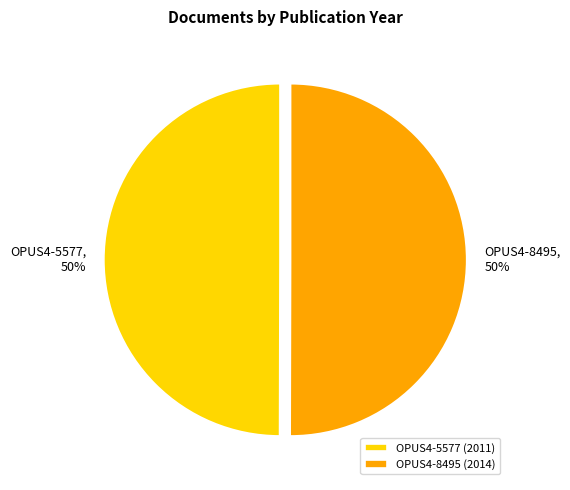

What percentage is the OPUS4-5577 slice, to the nearest percent?

50%